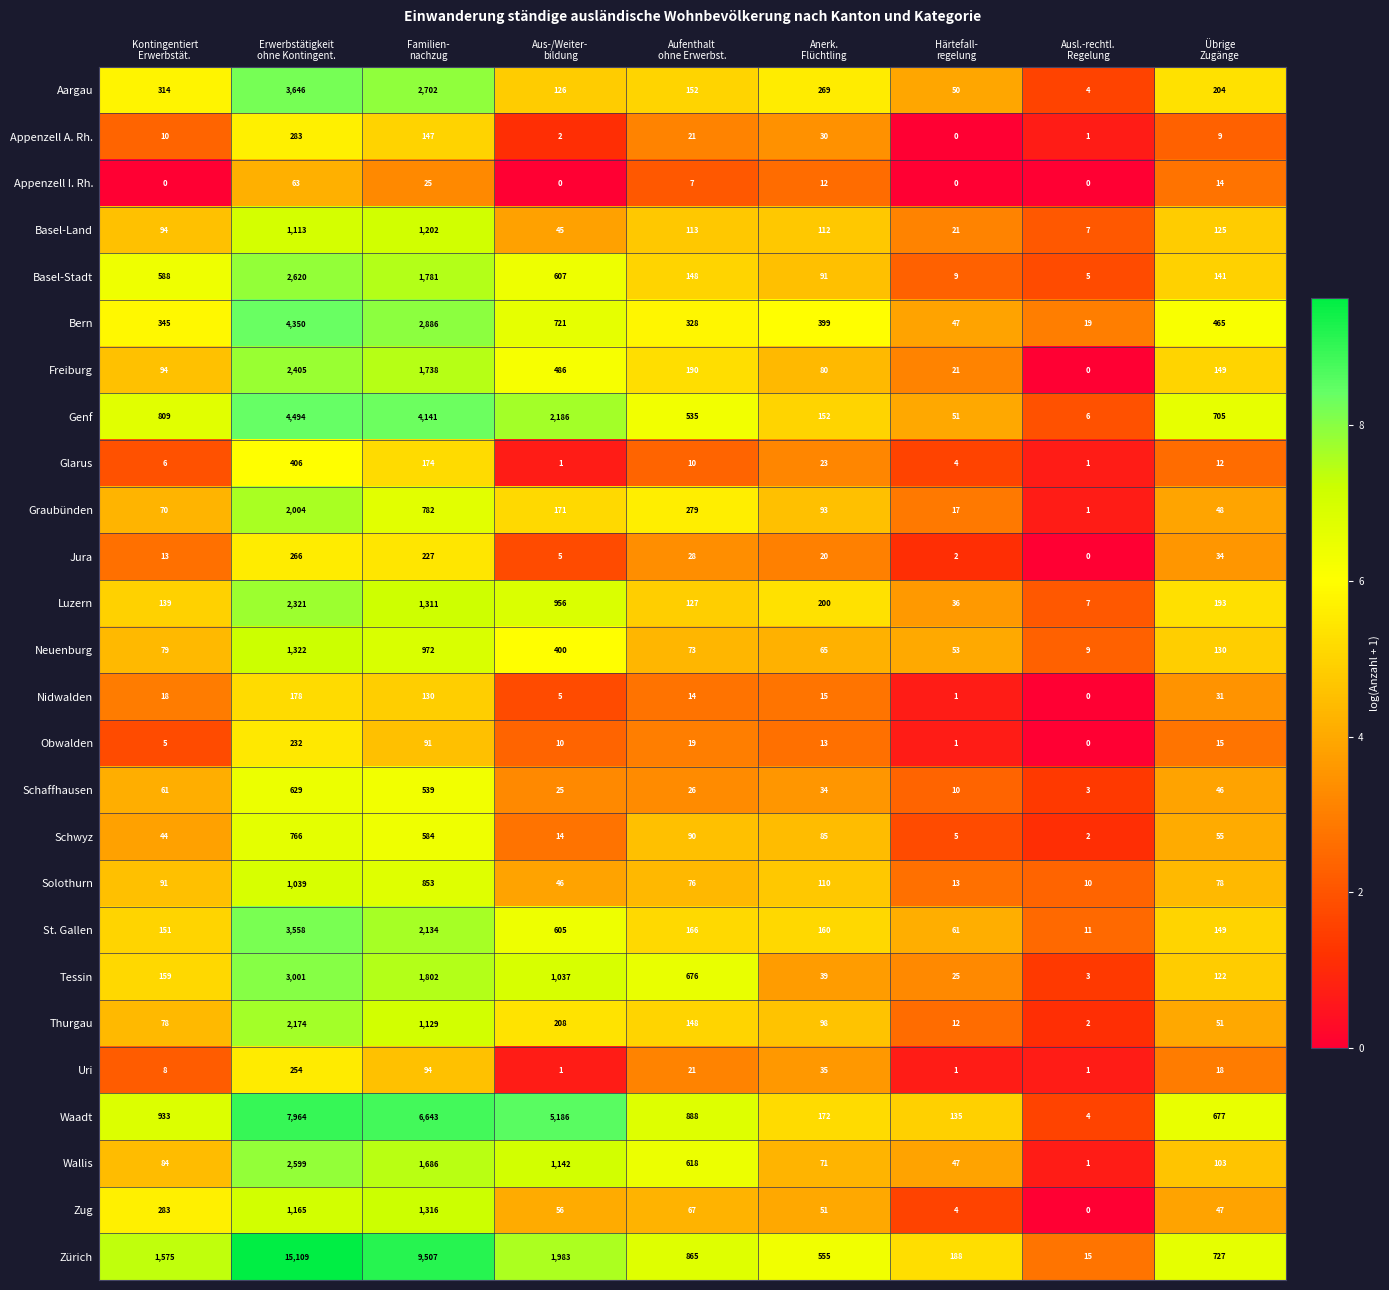

List the series in order of their peak value, lowest first.

Appenzell I. Rh., Nidwalden, Obwalden, Uri, Jura, Appenzell A. Rh., Glarus, Schaffhausen, Schwyz, Solothurn, Basel-Land, Zug, Neuenburg, Graubünden, Thurgau, Luzern, Freiburg, Wallis, Basel-Stadt, Tessin, St. Gallen, Aargau, Bern, Genf, Waadt, Zürich